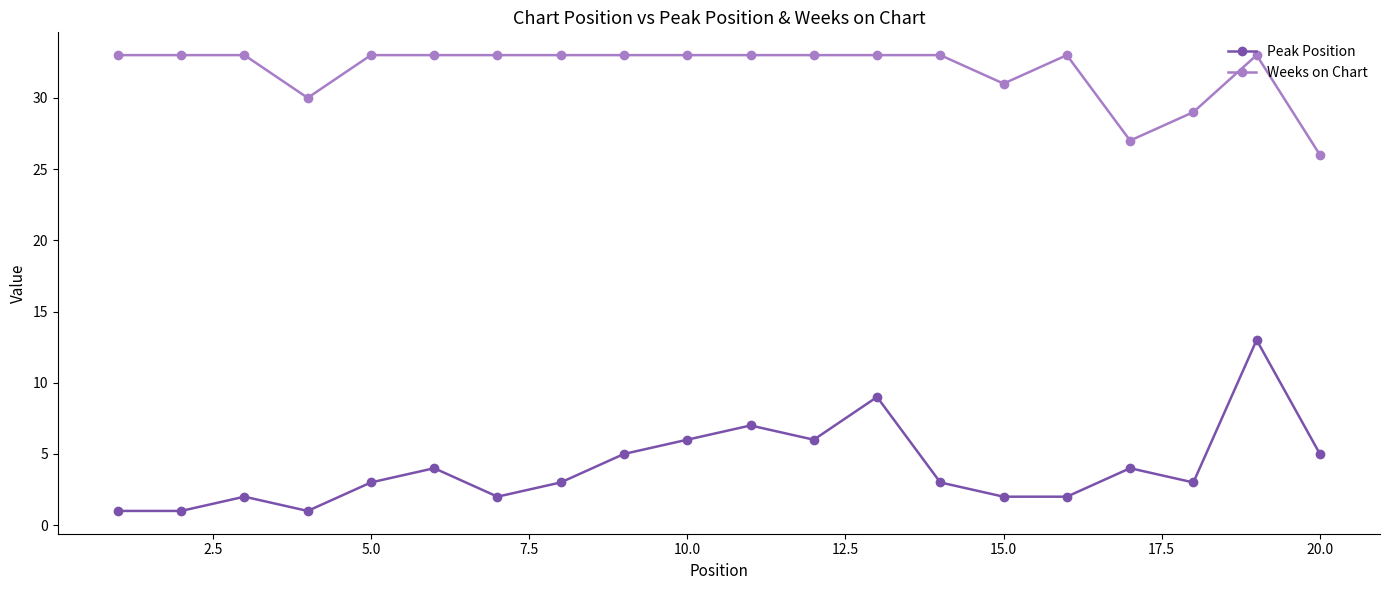

Count the number of categories in the chart.

20